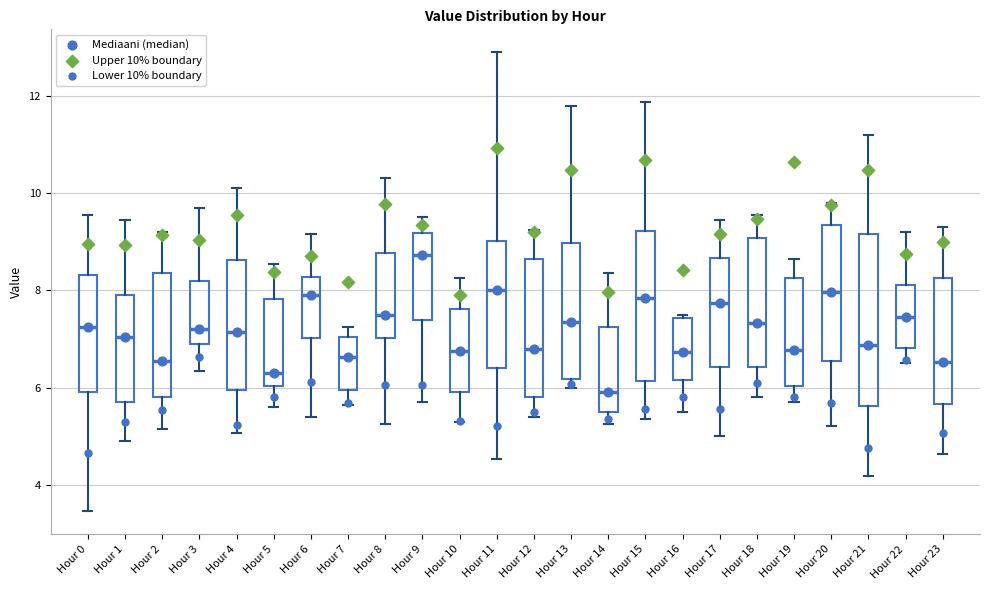

Reading left to right, transcribe this box plot: for each box, give where its median line is, the range the box spans, and where its two whiskers end, as read against the y-axis. The values are not printed on the chart, so give them approximately, as read against the axis.

Hour 0: median 7.2, box 6.0 to 8.4, whiskers 3.4 to 9.6
Hour 1: median 7.0, box 5.8 to 8.0, whiskers 5.0 to 9.4
Hour 2: median 6.6, box 5.8 to 8.4, whiskers 5.2 to 9.2
Hour 3: median 7.2, box 6.8 to 8.2, whiskers 6.4 to 9.8
Hour 4: median 7.2, box 6.0 to 8.6, whiskers 5.0 to 10.2
Hour 5: median 6.4, box 6.0 to 7.8, whiskers 5.6 to 8.6
Hour 6: median 8.0, box 7.0 to 8.2, whiskers 5.4 to 9.2
Hour 7: median 6.6, box 6.0 to 7.0, whiskers 5.6 to 7.2
Hour 8: median 7.6, box 7.0 to 8.8, whiskers 5.2 to 10.4
Hour 9: median 8.8, box 7.4 to 9.2, whiskers 5.8 to 9.6
Hour 10: median 6.8, box 6.0 to 7.6, whiskers 5.4 to 8.2
Hour 11: median 8.0, box 6.4 to 9.0, whiskers 4.6 to 13.0
Hour 12: median 6.8, box 5.8 to 8.6, whiskers 5.4 to 9.2
Hour 13: median 7.4, box 6.2 to 9.0, whiskers 6.0 to 11.8
Hour 14: median 6.0, box 5.4 to 7.2, whiskers 5.2 to 8.4
Hour 15: median 7.8, box 6.2 to 9.2, whiskers 5.4 to 11.8
Hour 16: median 6.8, box 6.2 to 7.4, whiskers 5.6 to 7.6
Hour 17: median 7.8, box 6.4 to 8.6, whiskers 5.0 to 9.4
Hour 18: median 7.4, box 6.4 to 9.0, whiskers 5.8 to 9.6
Hour 19: median 6.8, box 6.0 to 8.2, whiskers 5.8 to 8.6
Hour 20: median 8.0, box 6.6 to 9.4, whiskers 5.2 to 9.8
Hour 21: median 6.8, box 5.6 to 9.2, whiskers 4.2 to 11.2
Hour 22: median 7.4, box 6.8 to 8.2, whiskers 6.6 to 9.2
Hour 23: median 6.6, box 5.6 to 8.2, whiskers 4.6 to 9.4